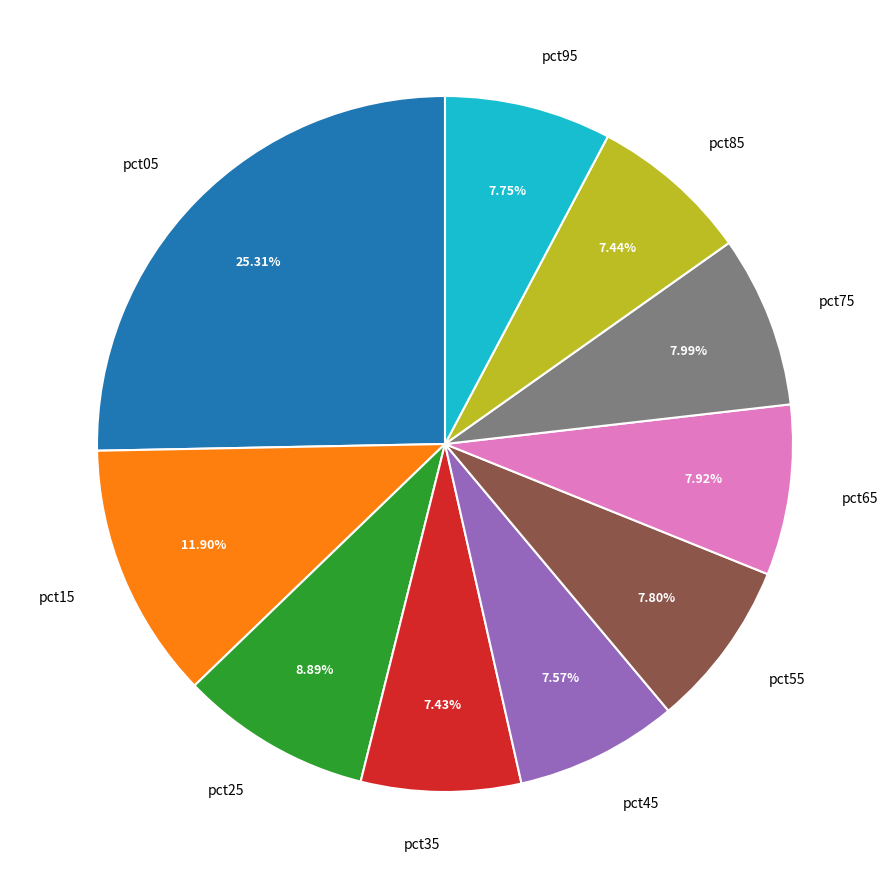

Count the number of slices in the pie.

10